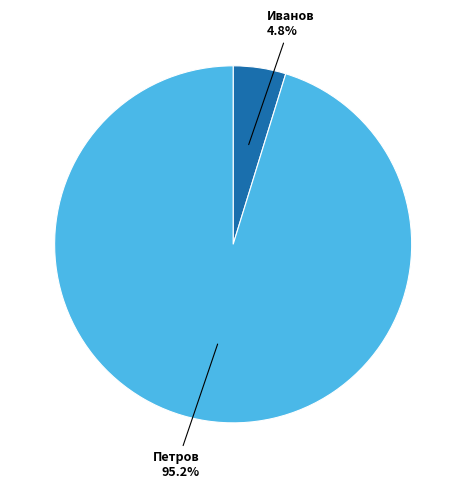

To the nearest percent, what is the average slice percentage?

50%